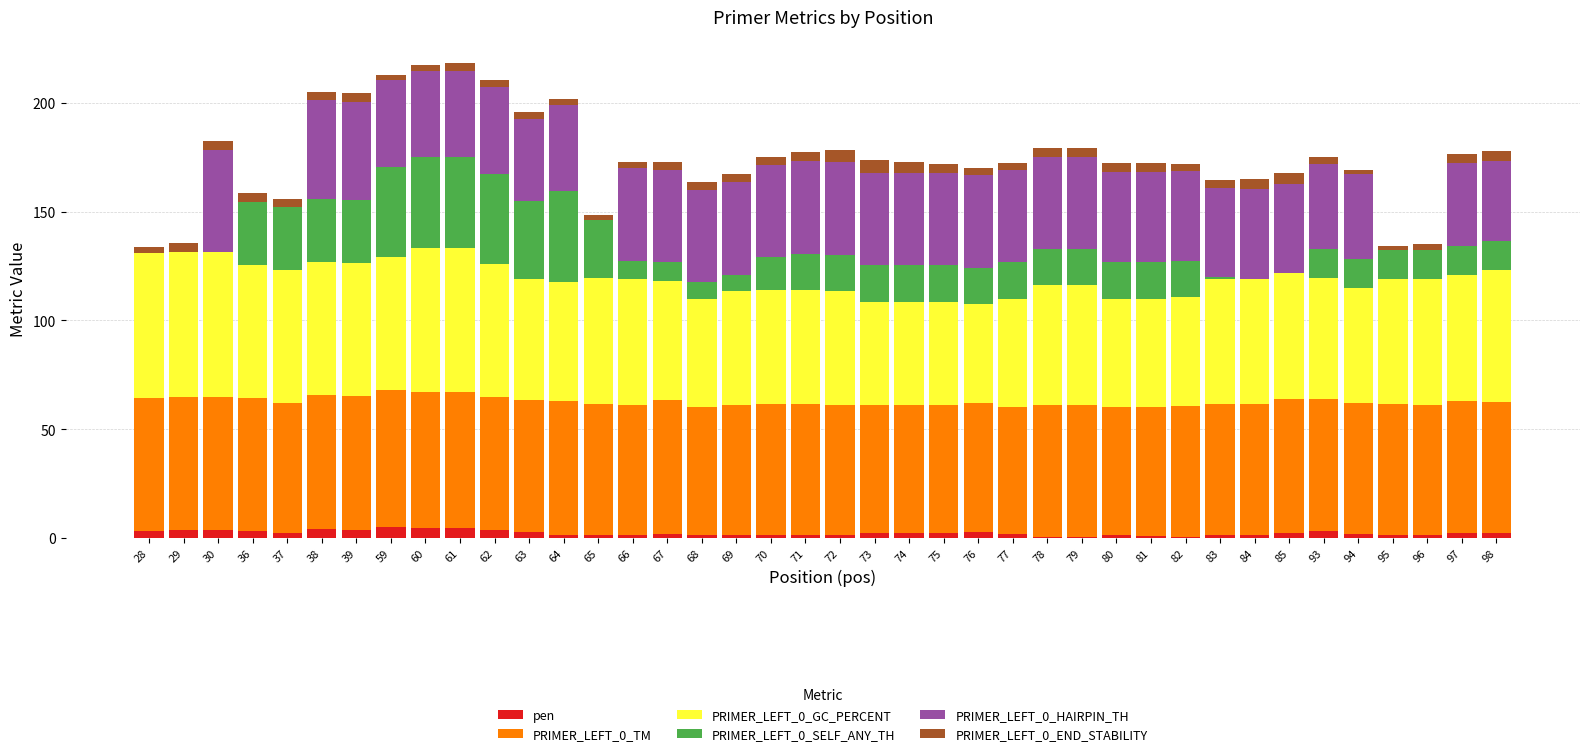

Are the bars horizontal?

No